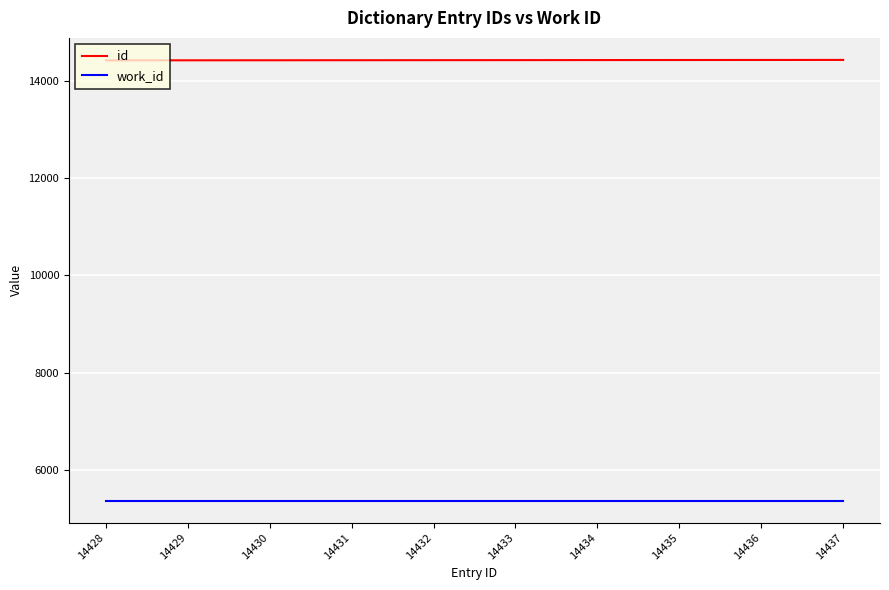

How many categories are shown in the chart?

10